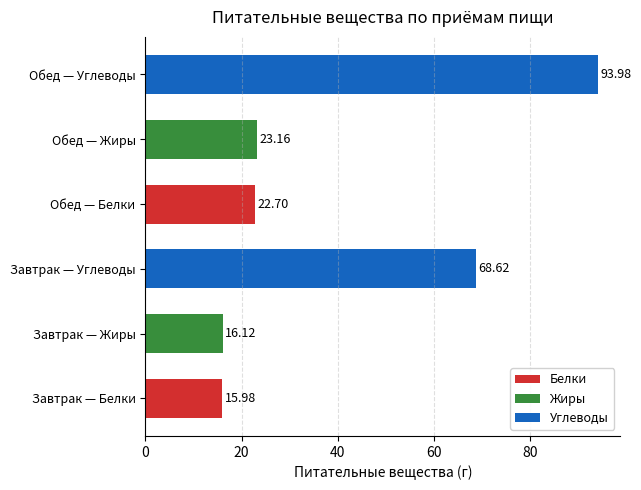

Are the bars grouped side by side (vs. stacked)?

No